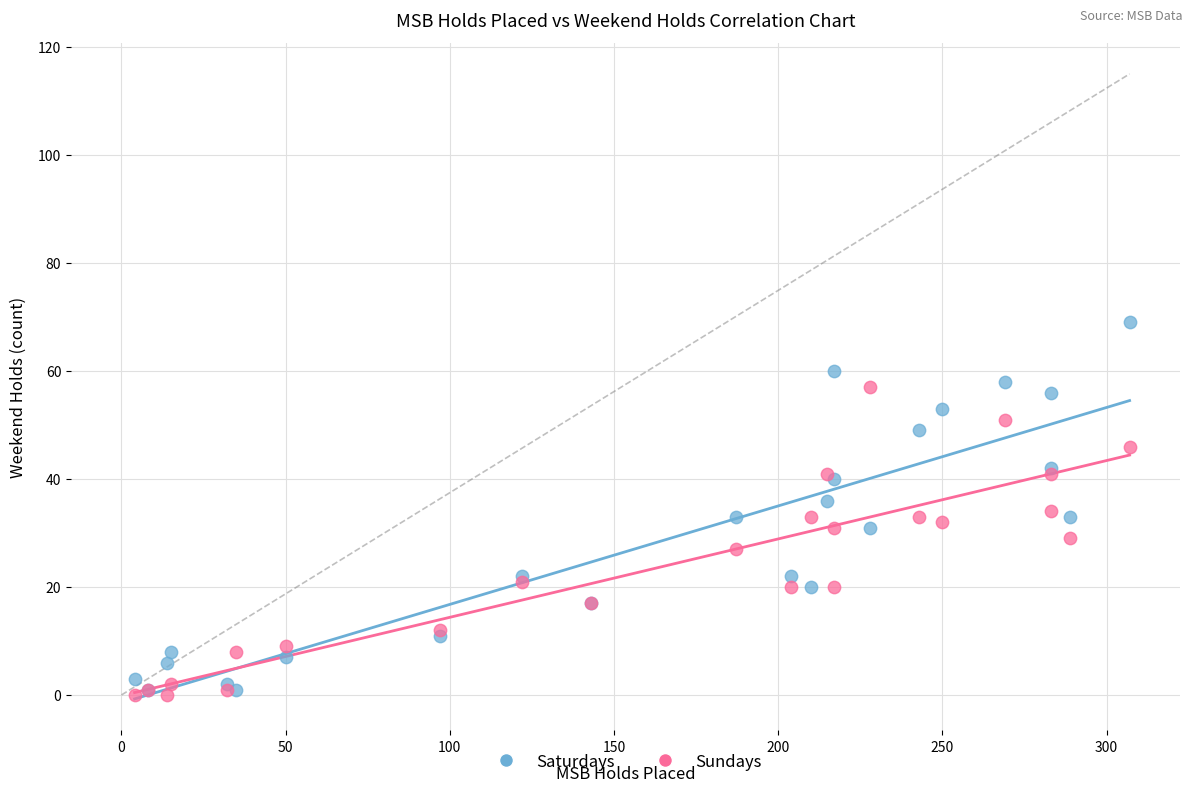

What are all the series names shown in the legend?

Saturdays, Sundays